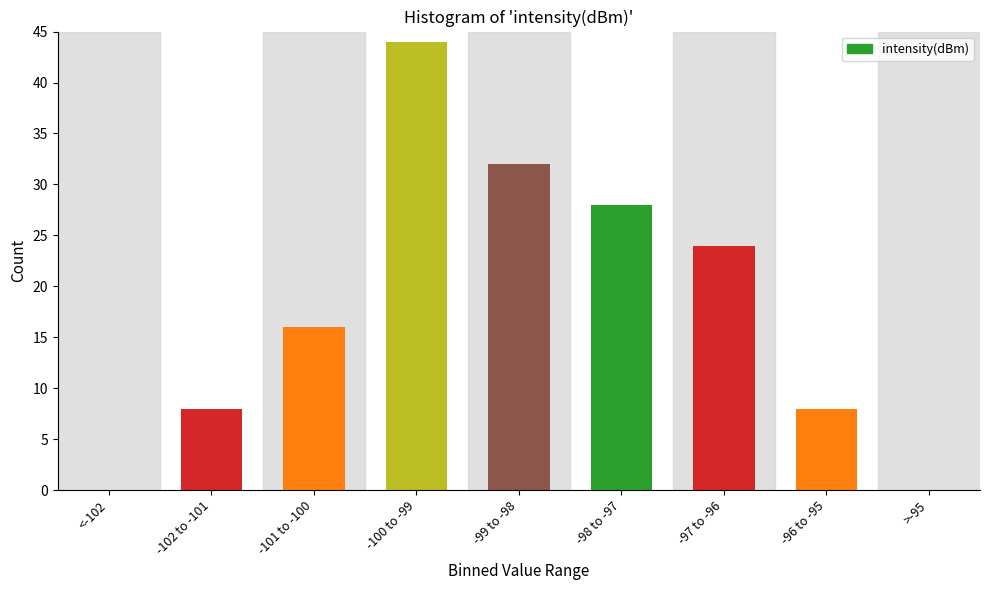

Reading left to right, what are all the values shown in this chart?

<-102=0	-102 to -101=8	-101 to -100=16	-100 to -99=44	-99 to -98=32	-98 to -97=28	-97 to -96=24	-96 to -95=8	>-95=0